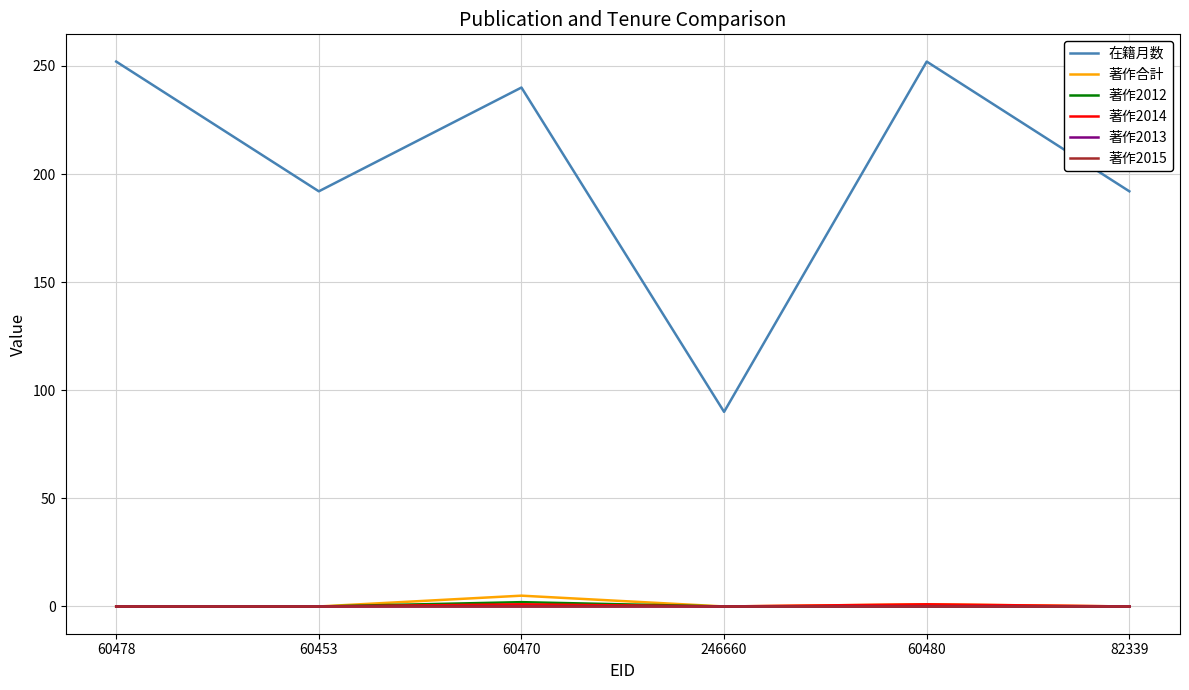

Does the chart have visible grid lines?

Yes